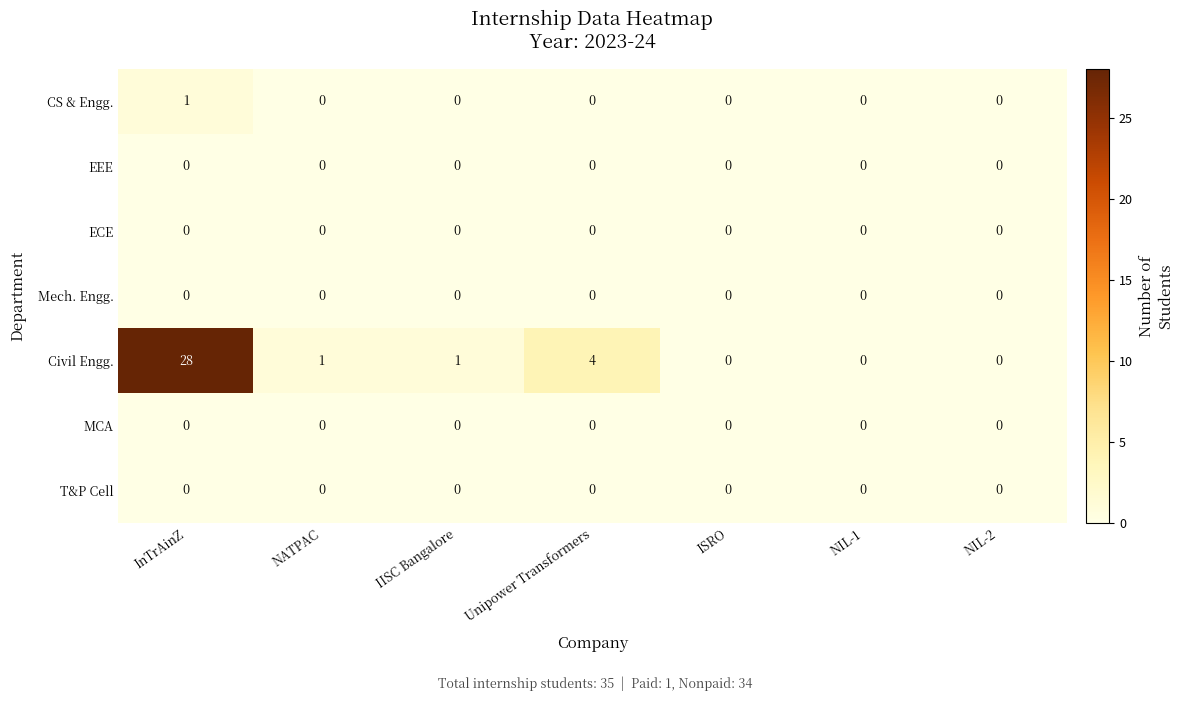

Which series has the largest total across all categories?

Civil Engg.